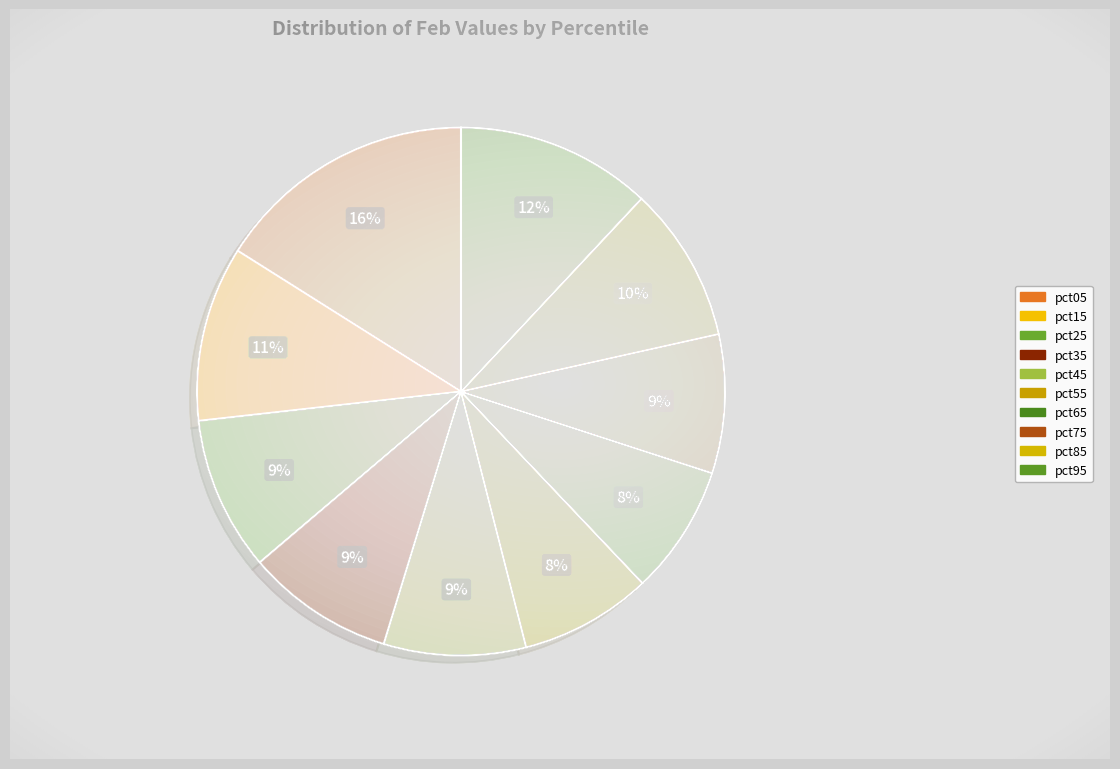

How many slices are in this pie chart?

10